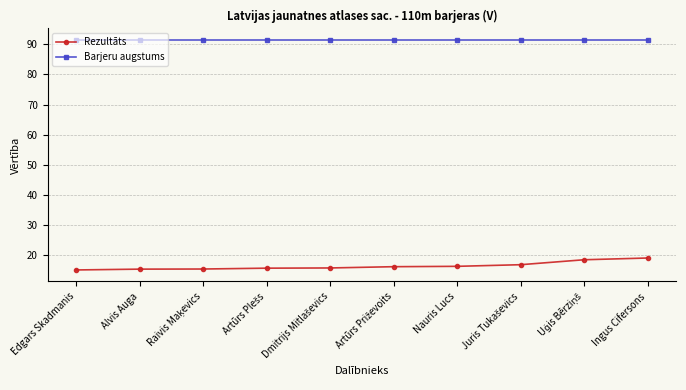

True or false: Rezultāts and Barjeru augstums cross at least once.

False